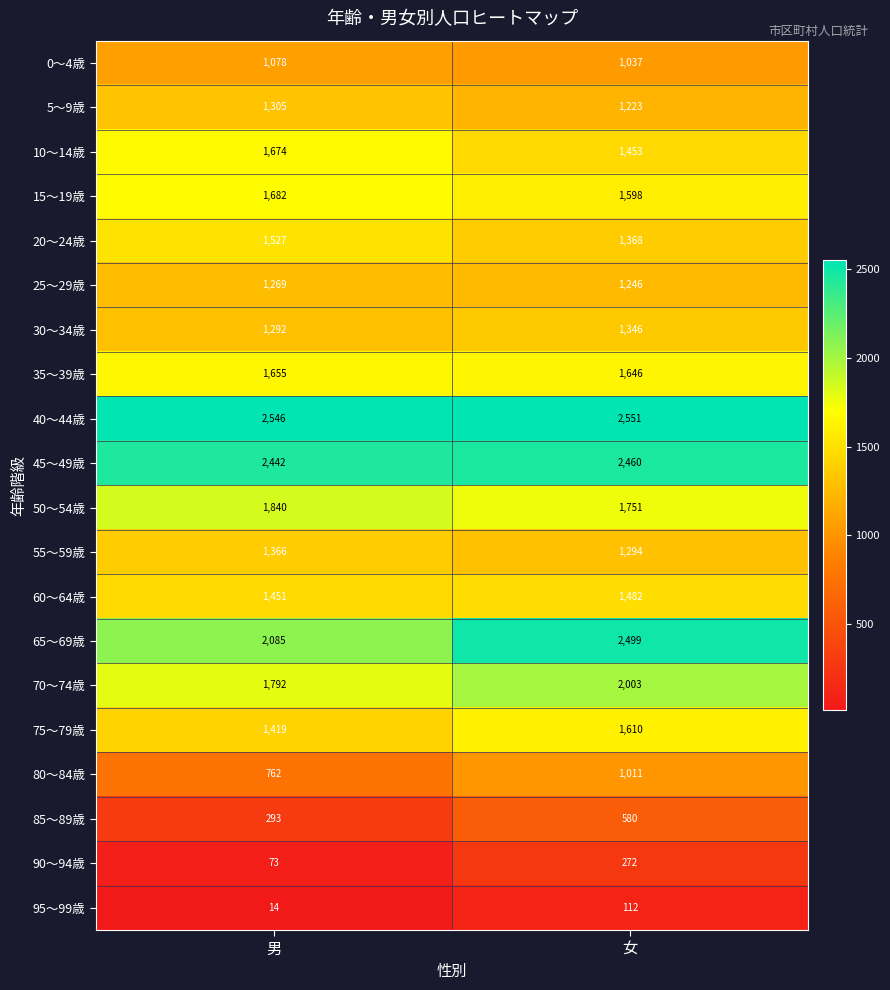

Read the 35～39歳 value at 男.

1655